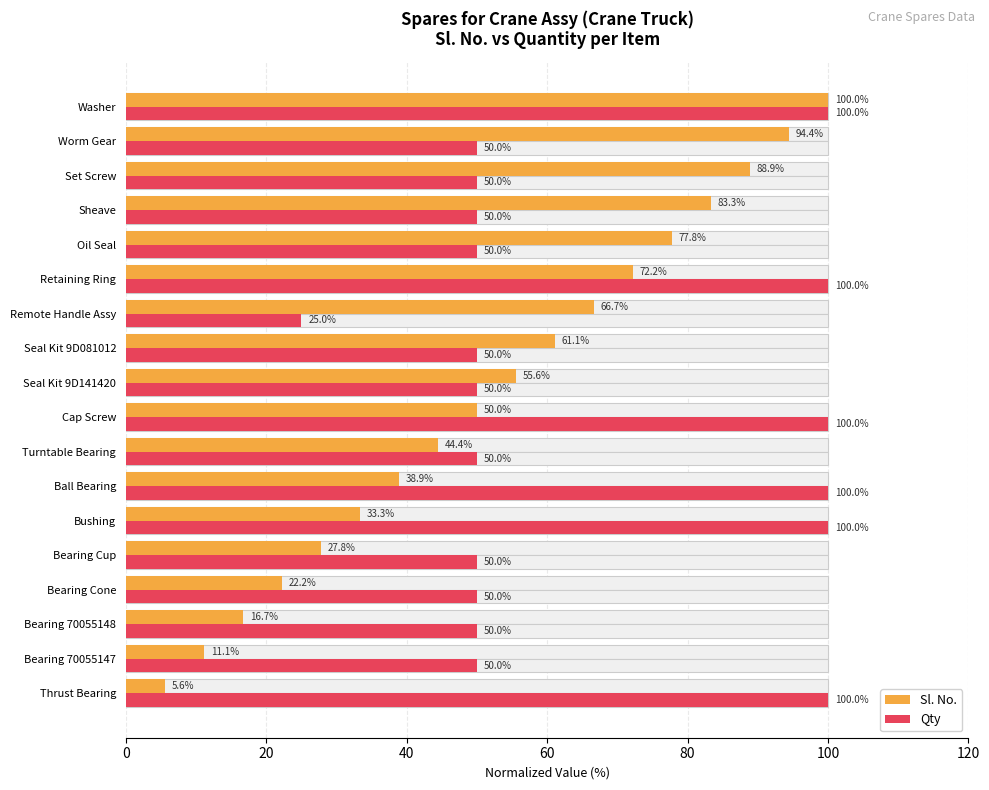

Count the Qty values in the range 50 to 100.

17